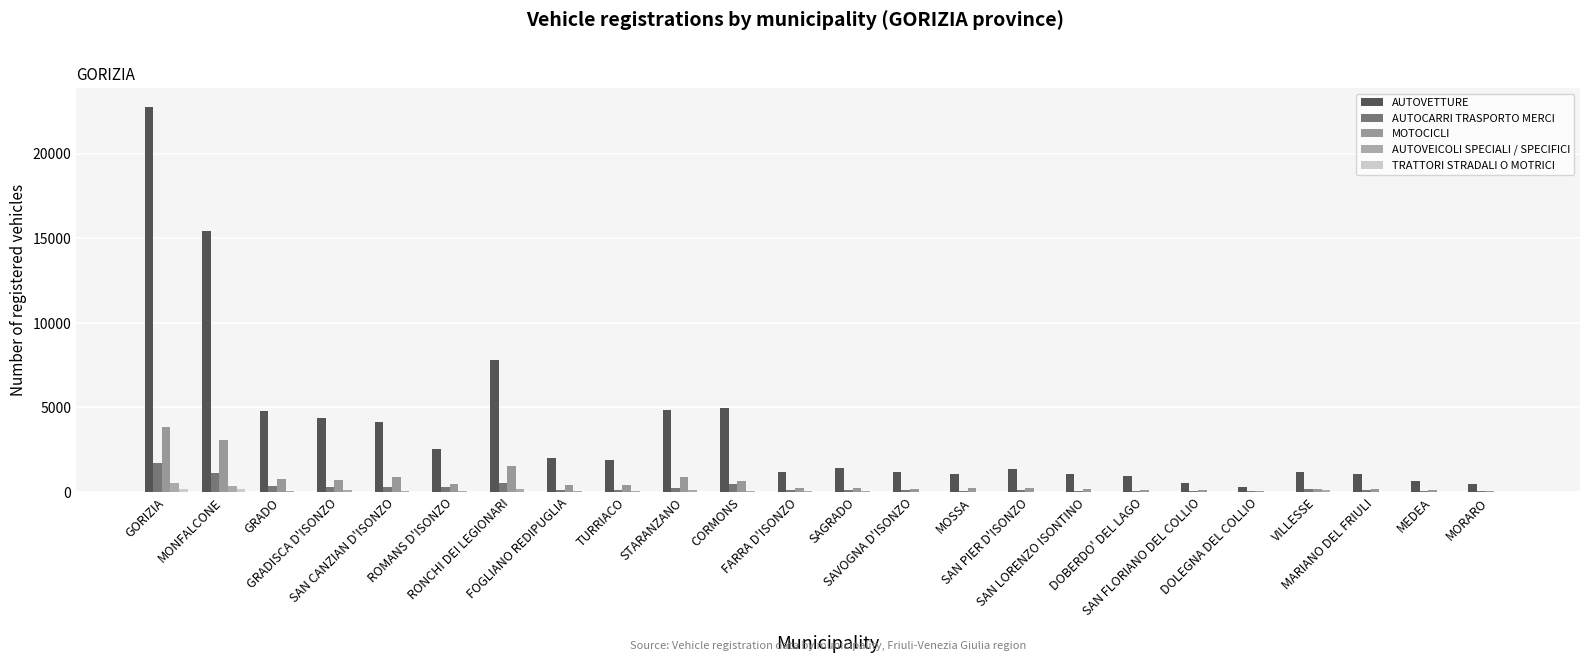

Which series has the largest total across all categories?

AUTOVETTURE